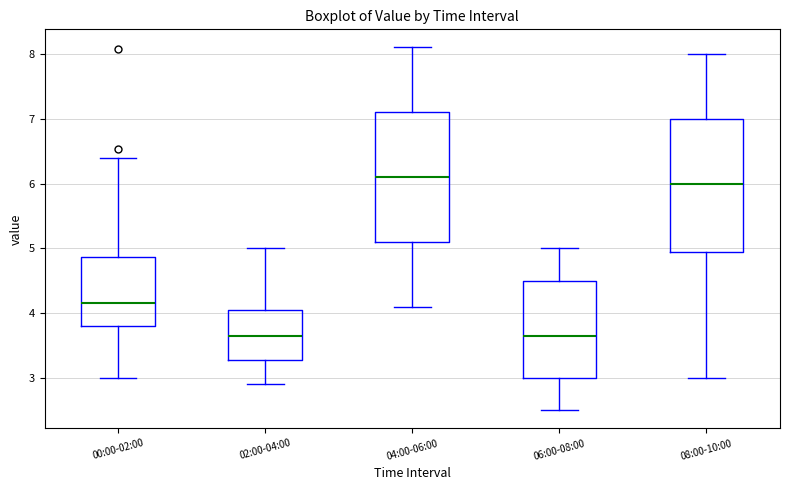

Where does the lower whisker of the box for 06:00-08:00 end on the y-axis? The values are not printed on the chart, so give them approximately, as read against the axis.

2.5